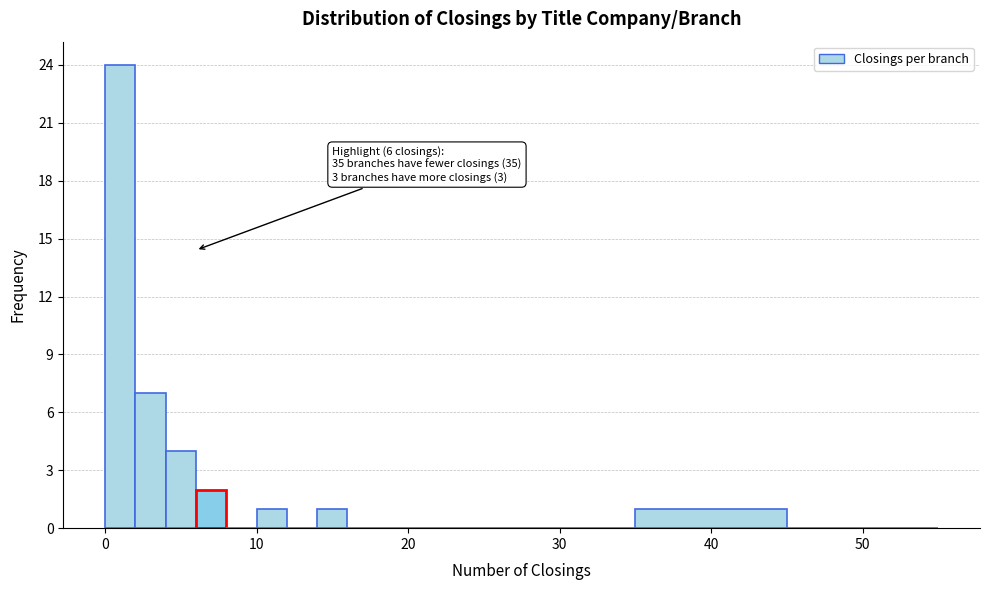

Read against the x-axis, roughly where is the centre of the tallest bar?

1